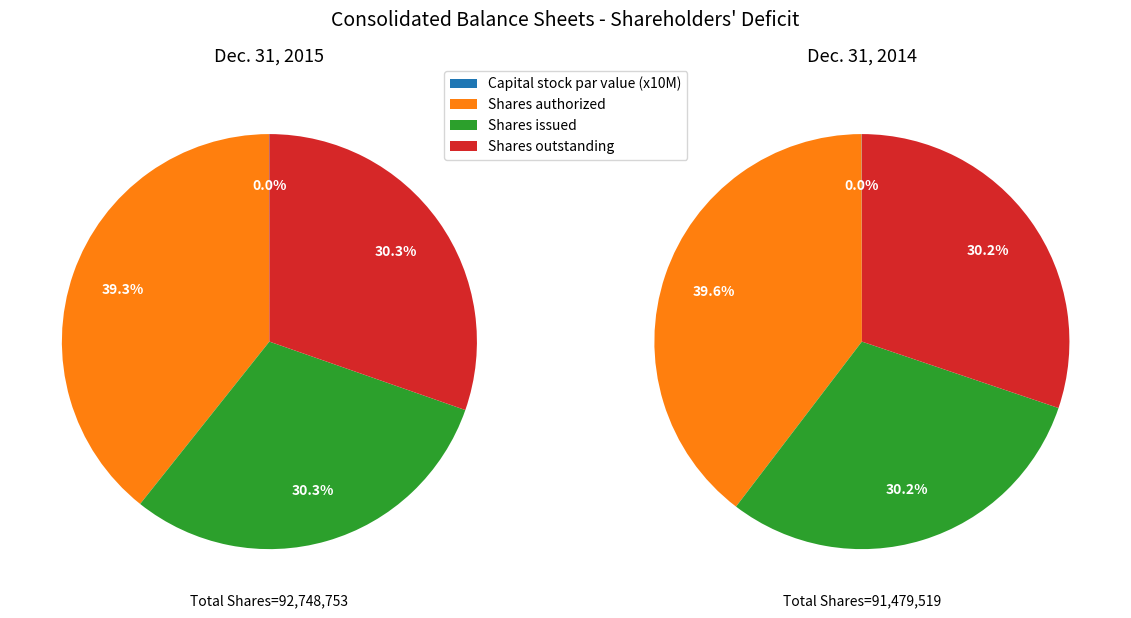

To the nearest percent, what portion does Common stock shares outstanding represent?

30%